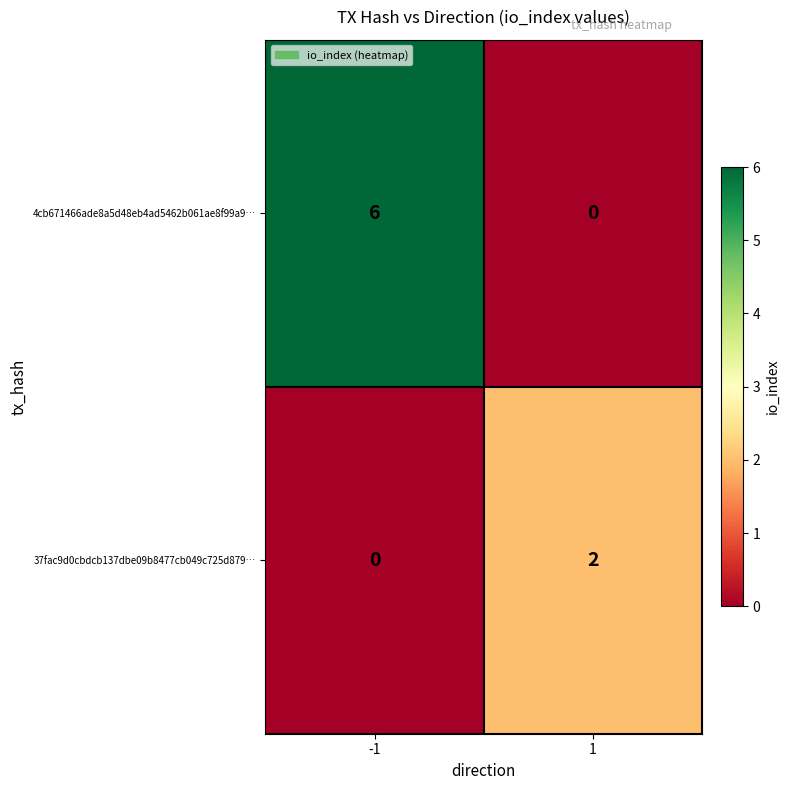

What is the difference between the maximum and minimum values in the 4cb671466ade8a5d48eb4ad5462b061ae8f99a9… series?

6